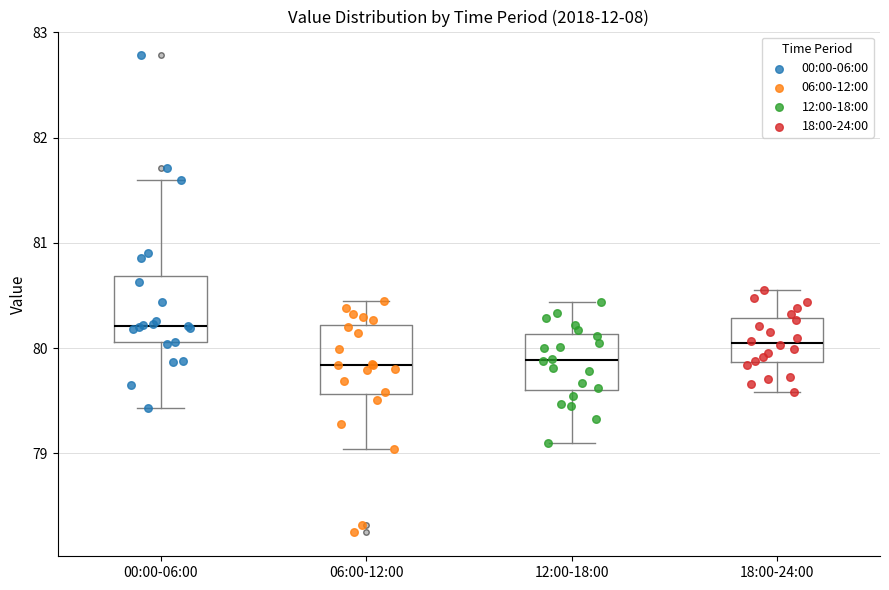

Where is the upper edge of the box for 06:00-12:00 on the y-axis? The values are not printed on the chart, so give them approximately, as read against the axis.

80.2